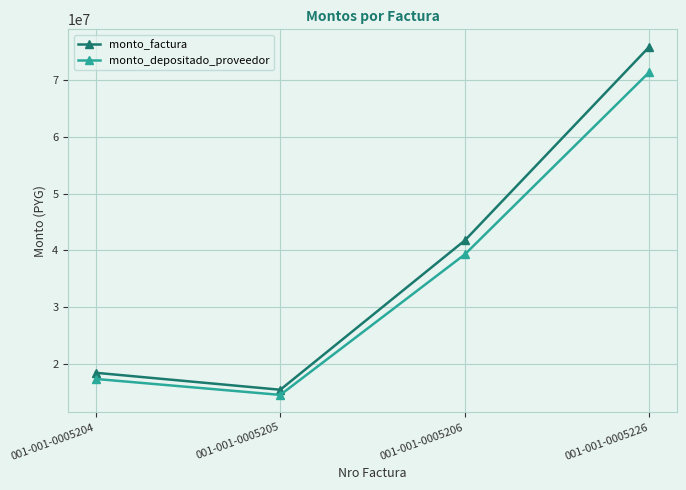

What is the smallest value displayed?

14520332